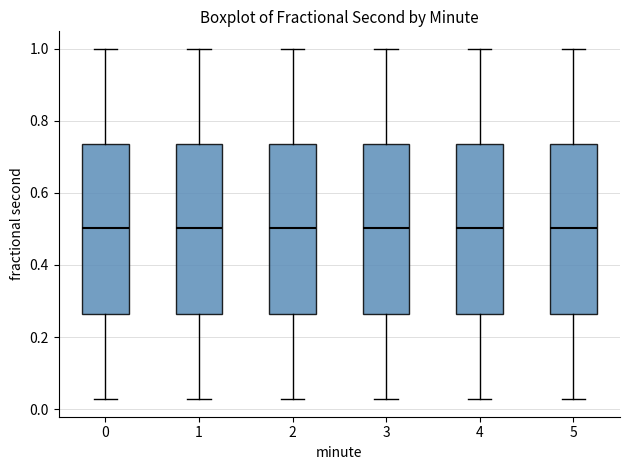

Where does the lower whisker of the box at x = 5 end on the y-axis? The values are not printed on the chart, so give them approximately, as read against the axis.

0.02